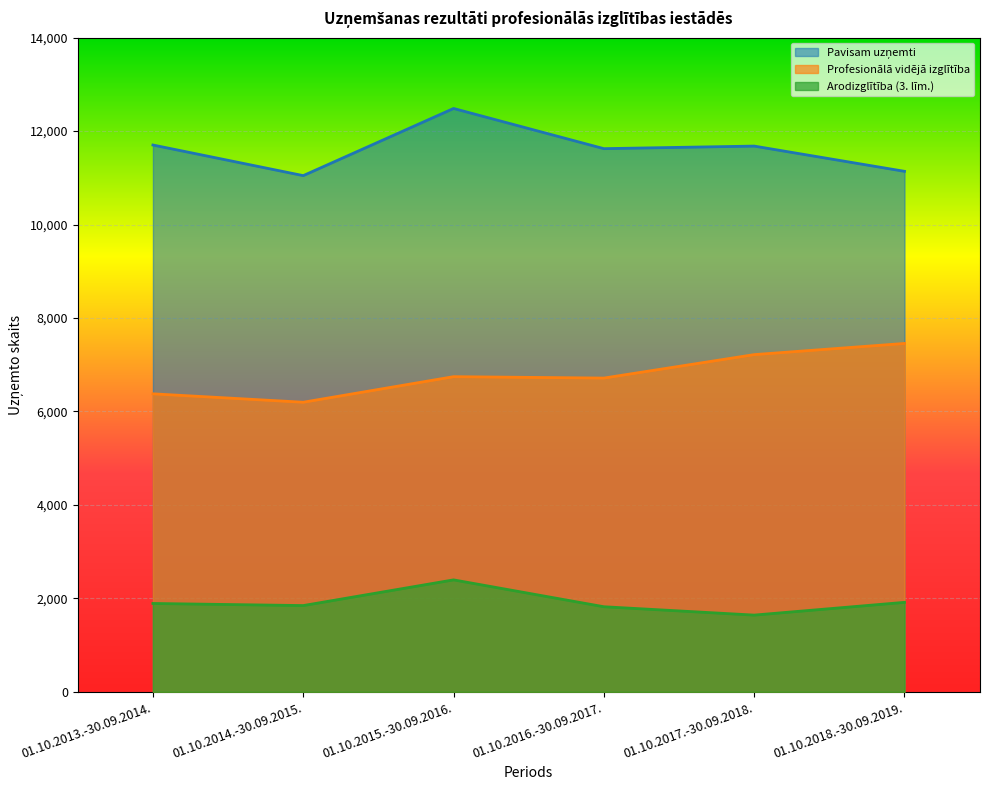

Which label corresponds to the smallest value in the chart?

01.10.2017.-30.09.2018.